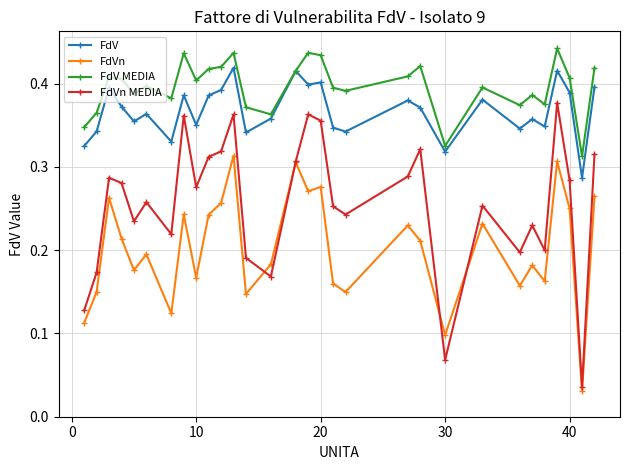

Which series has the largest total across all categories?

FdV MEDIA